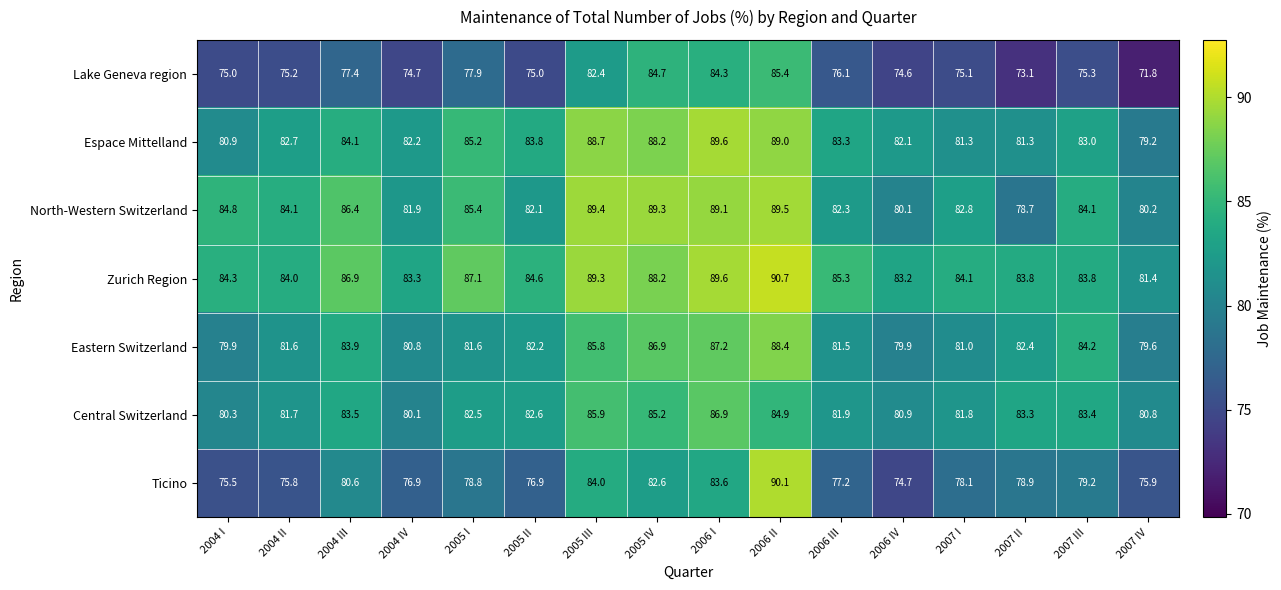

At how many categories does at least one series exceed 85?

7